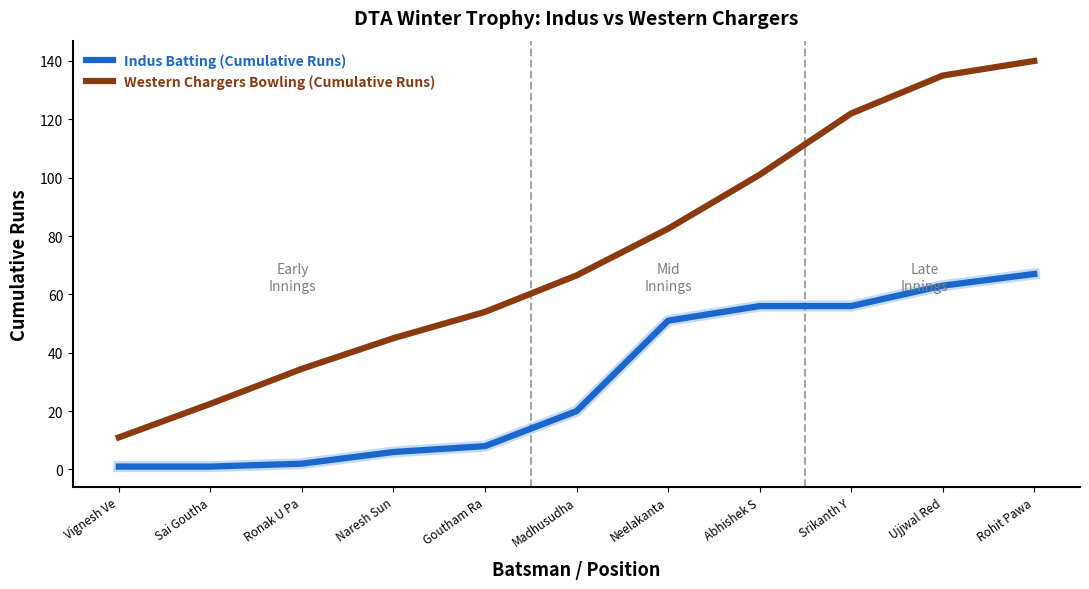

What is the difference between the Indus Batting (Cumulative Runs) values at Naresh Sun and Ronak U Pa?

4.0